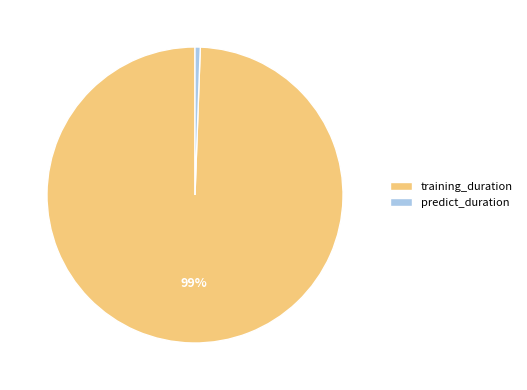

Which has a higher value, predict_duration or training_duration?

training_duration